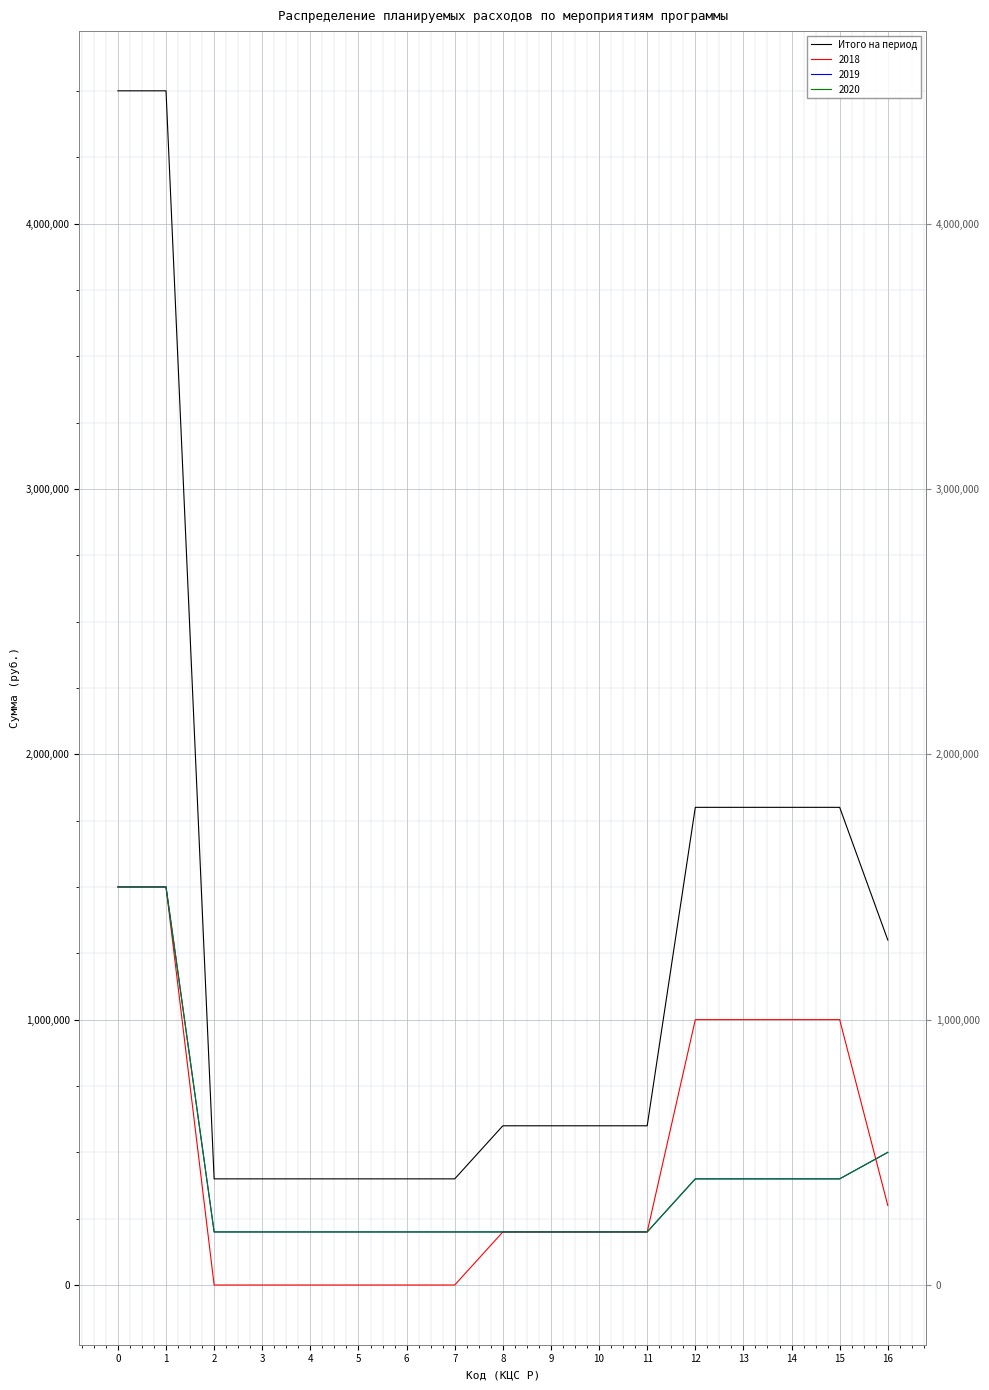

Rank the categories by value from lowest to highest.

2, 3, 4, 5, 6, 7, 8, 9, 10, 11, 16, 12, 13, 14, 15, 0, 1